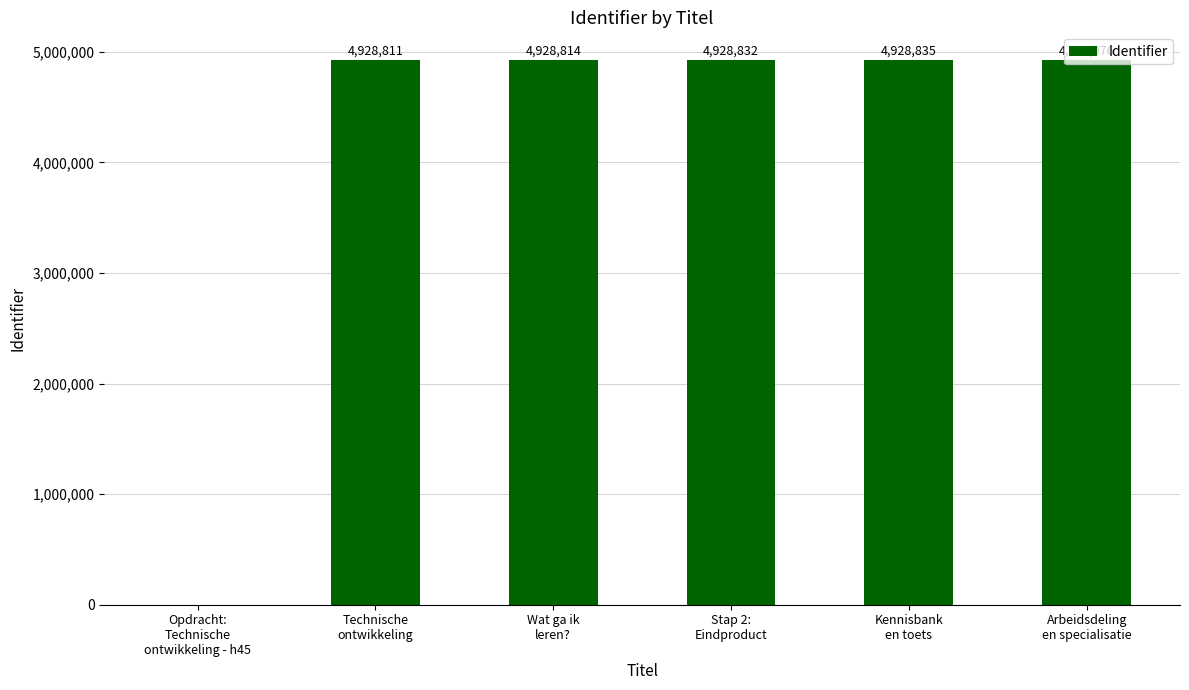

Count the number of data series in this chart.

1